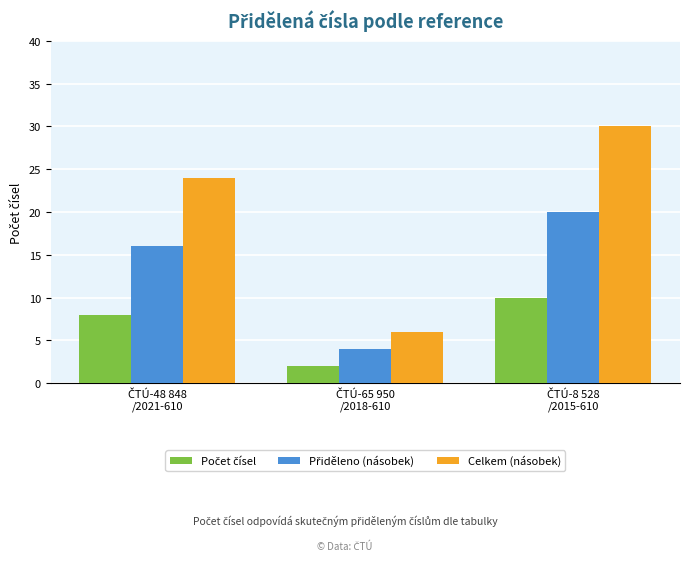

Which series has the largest total across all categories?

Celkem (násobek)